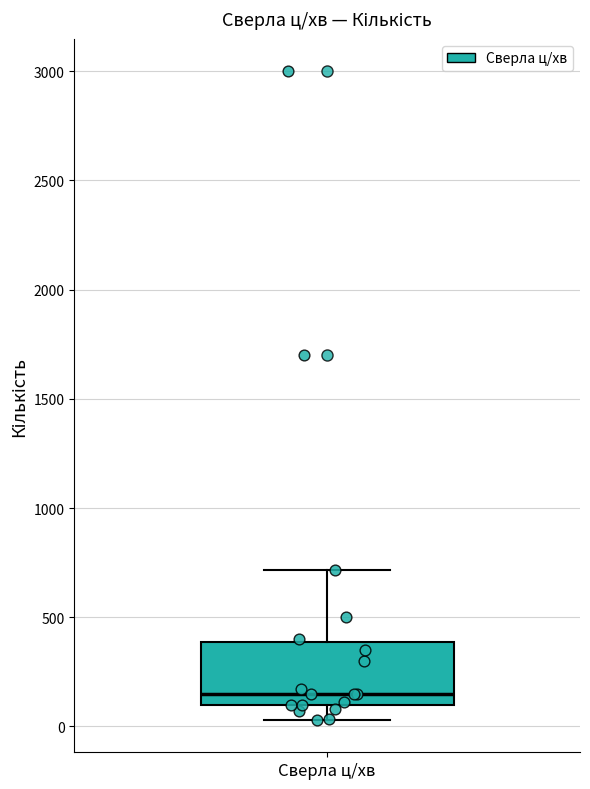

Read this box plot against the y-axis: the position of the median line, the range covered by the box, and the ends of both whiskers. The values are not printed on the chart, so give them approximately, as read against the axis.

median 150, box 100 to 400, whiskers 50 to 700